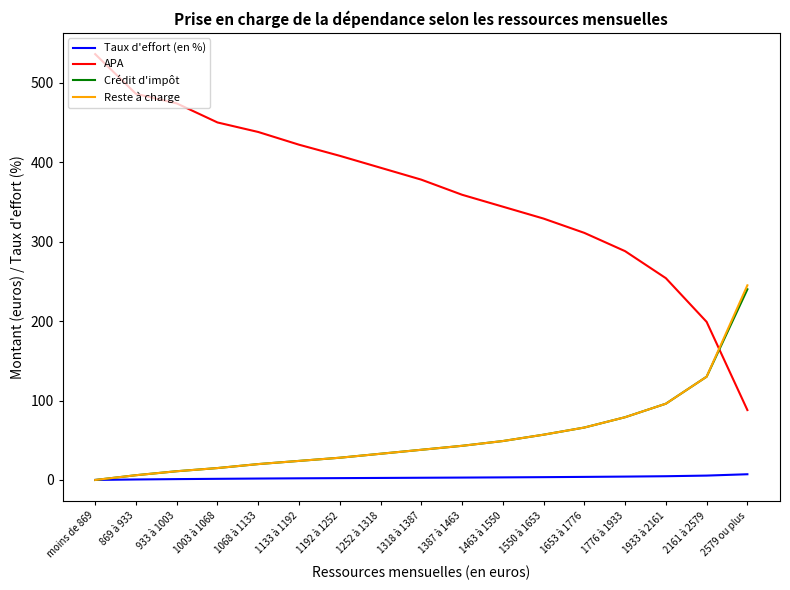

The APA series shows 536.0 at moins de 869. True or false?

True